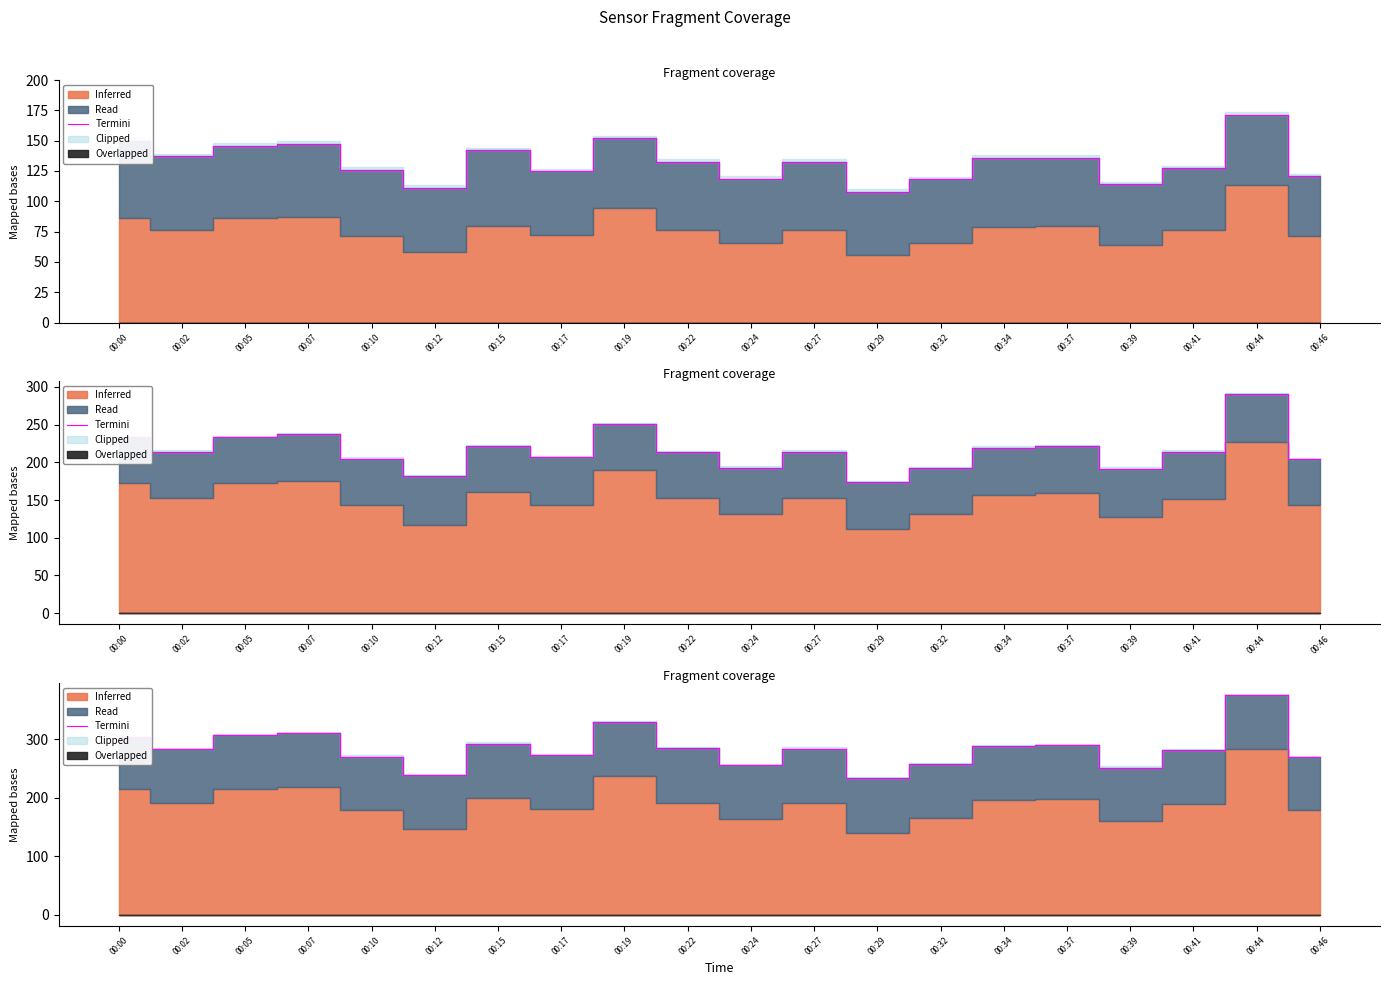

What is the ratio of the value at 00:07 to the value at 00:34?

1.1